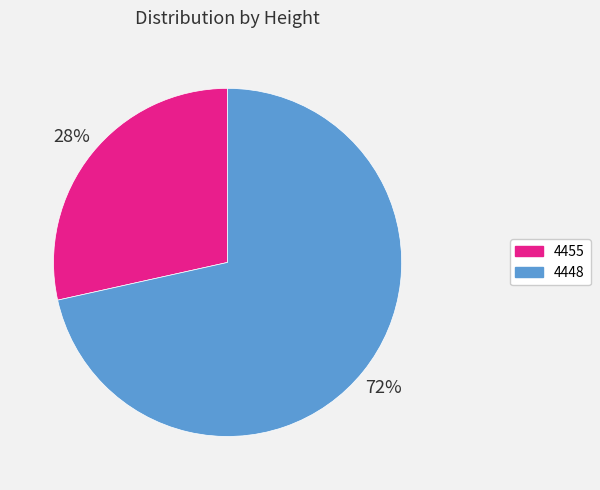

To the nearest percent, what is the average slice percentage?

50%